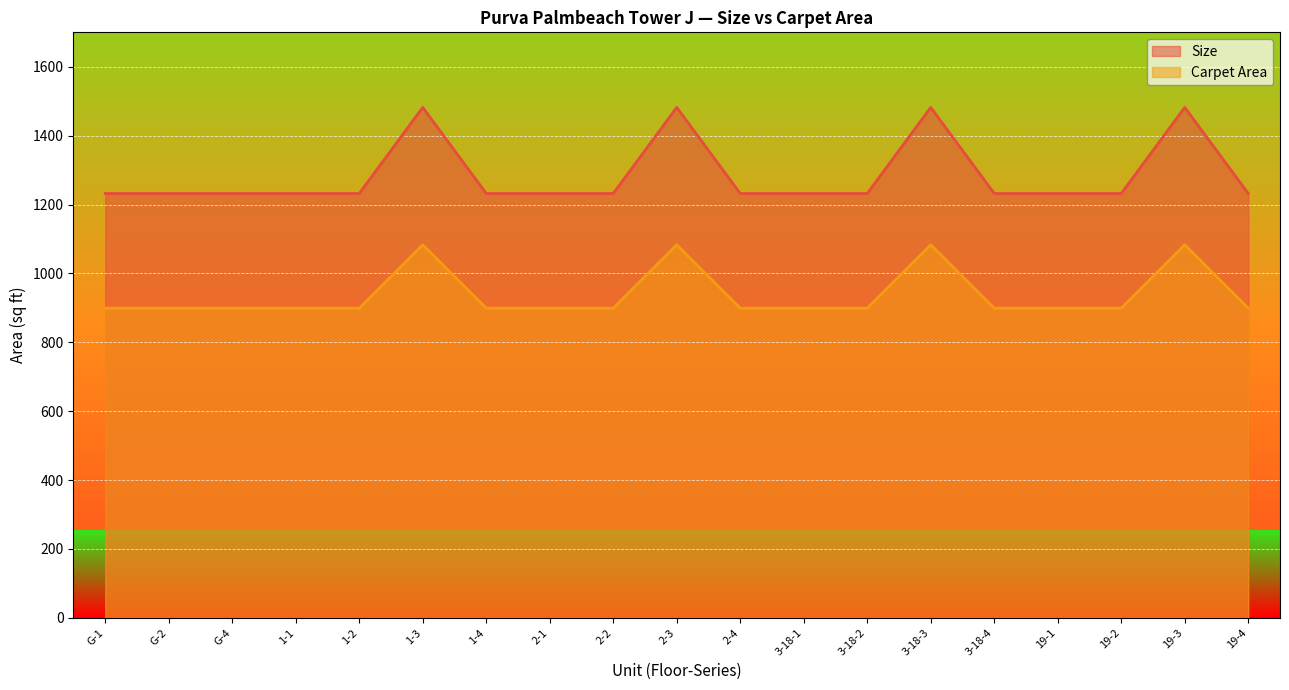

True or false: Carpet Area has more than 0 interior local peaks.

True